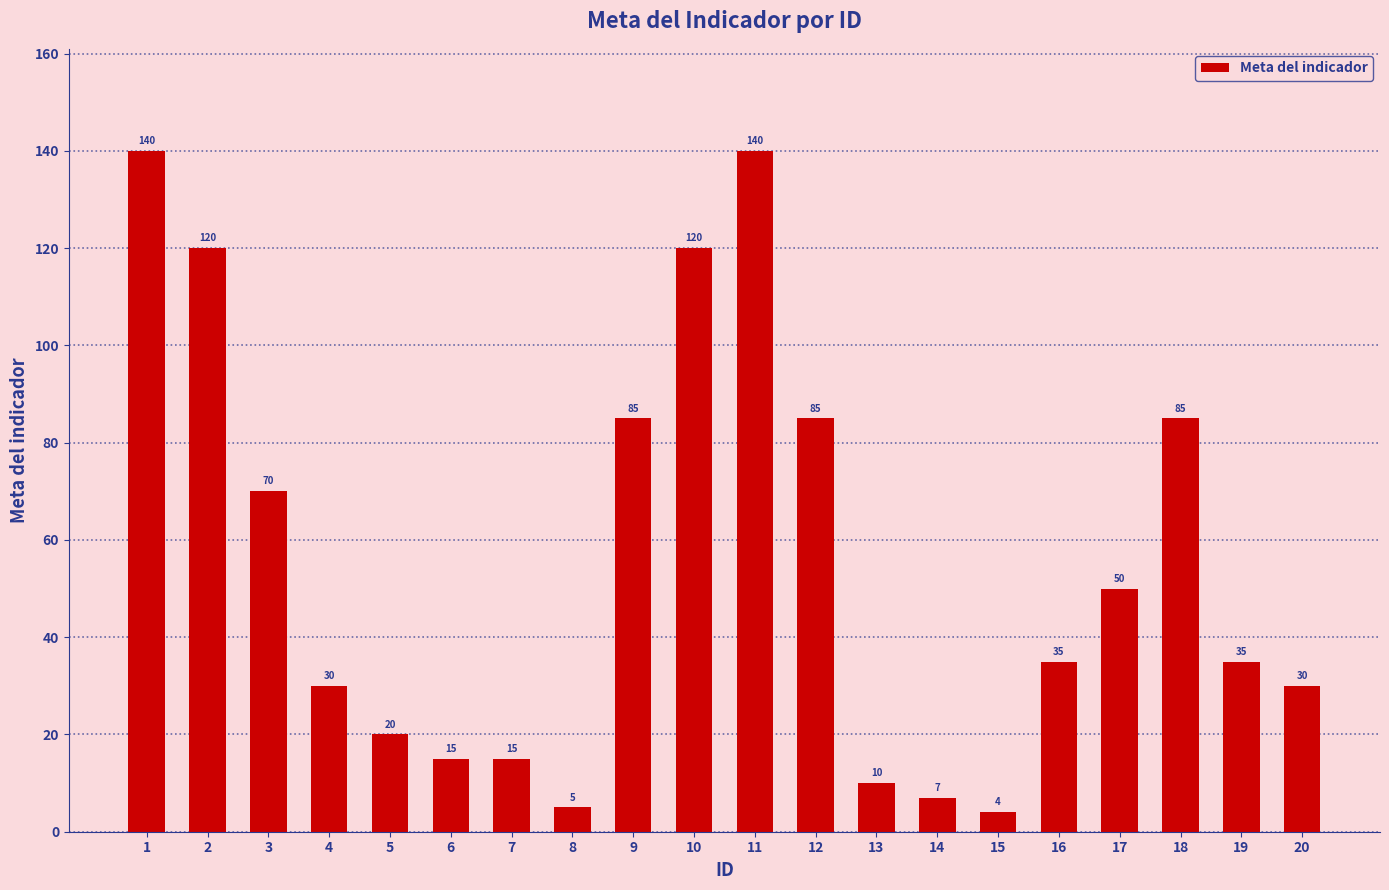

How many distinct data groups are displayed?

1